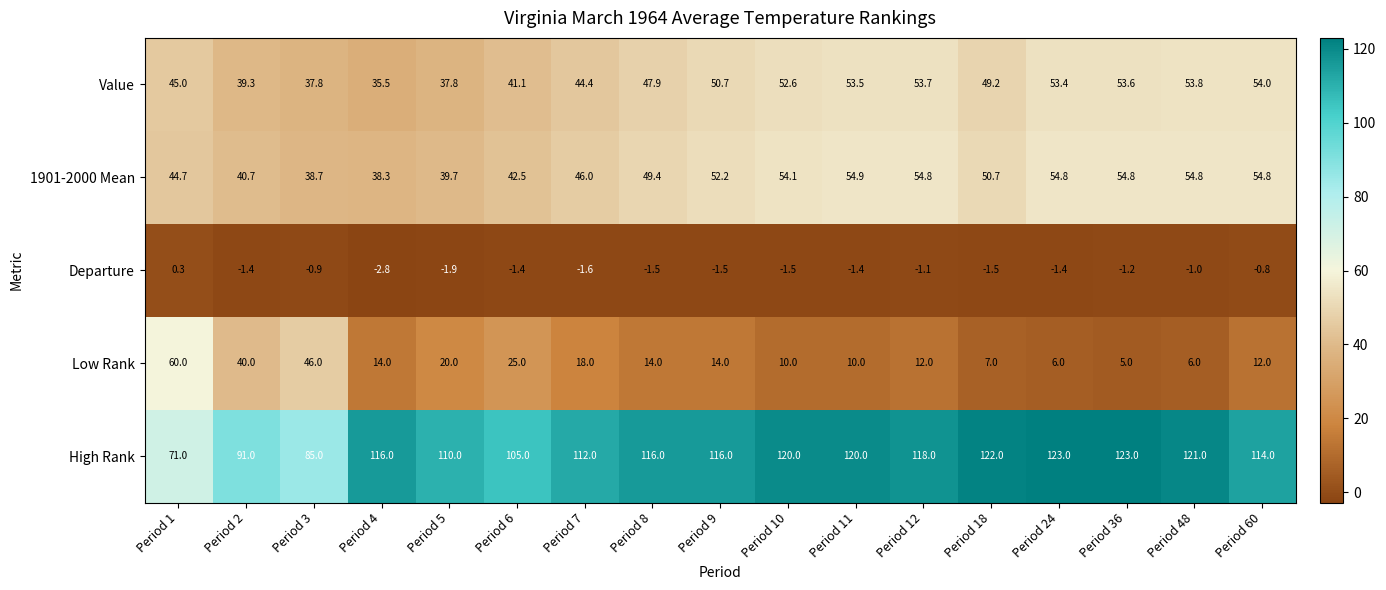

What is the sum of the Low Rank values at Period 11 and Period 36?

15.0